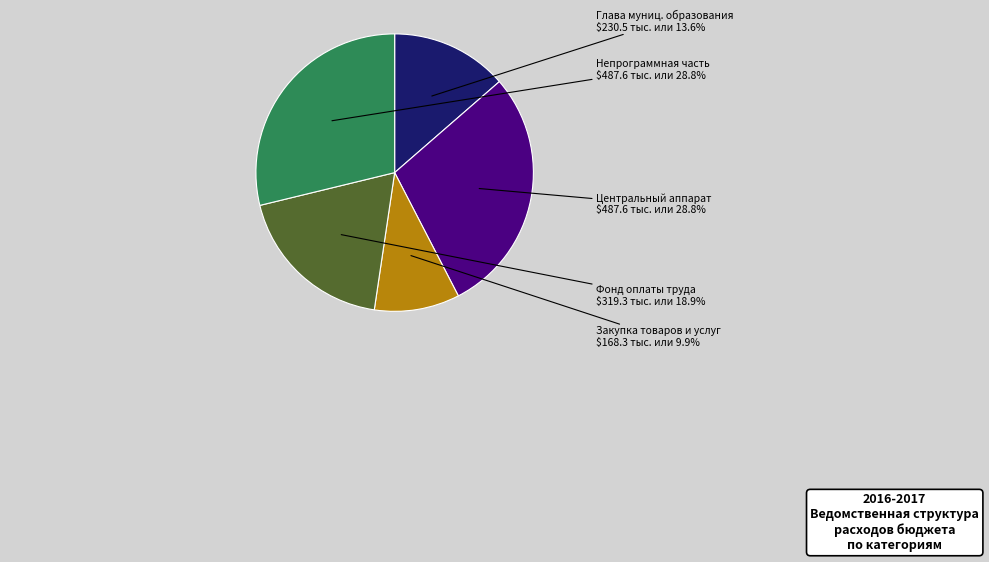

How many segments does this pie chart have?

5